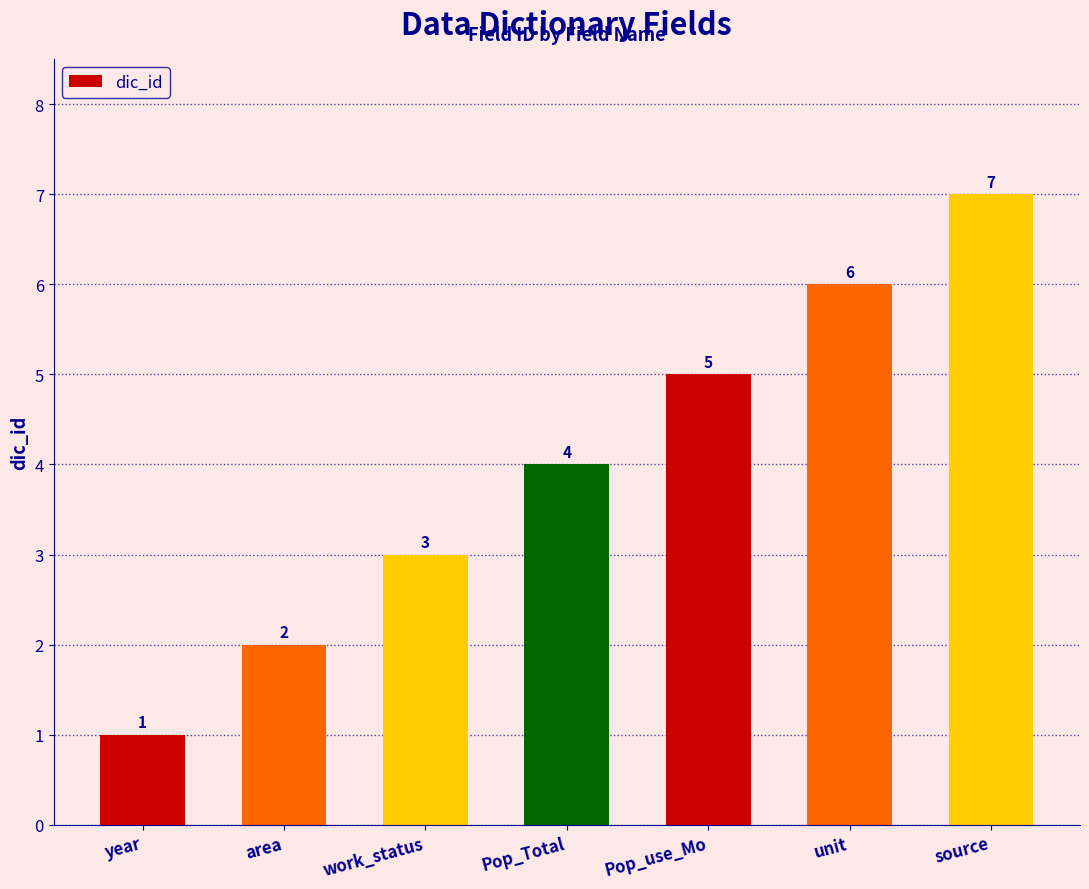

What is the greatest value displayed?

7